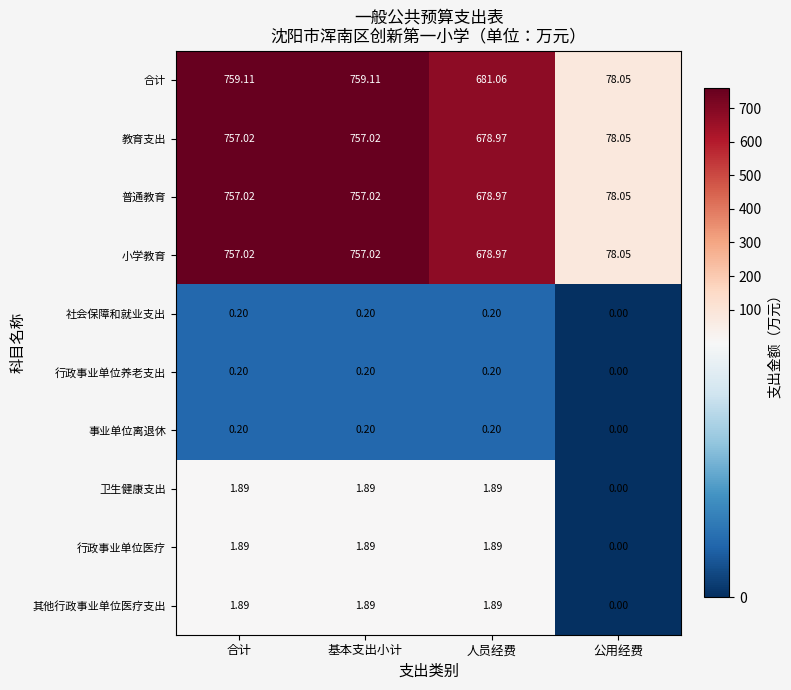

Where does the 行政事业单位医疗 series first go above 1?

合计